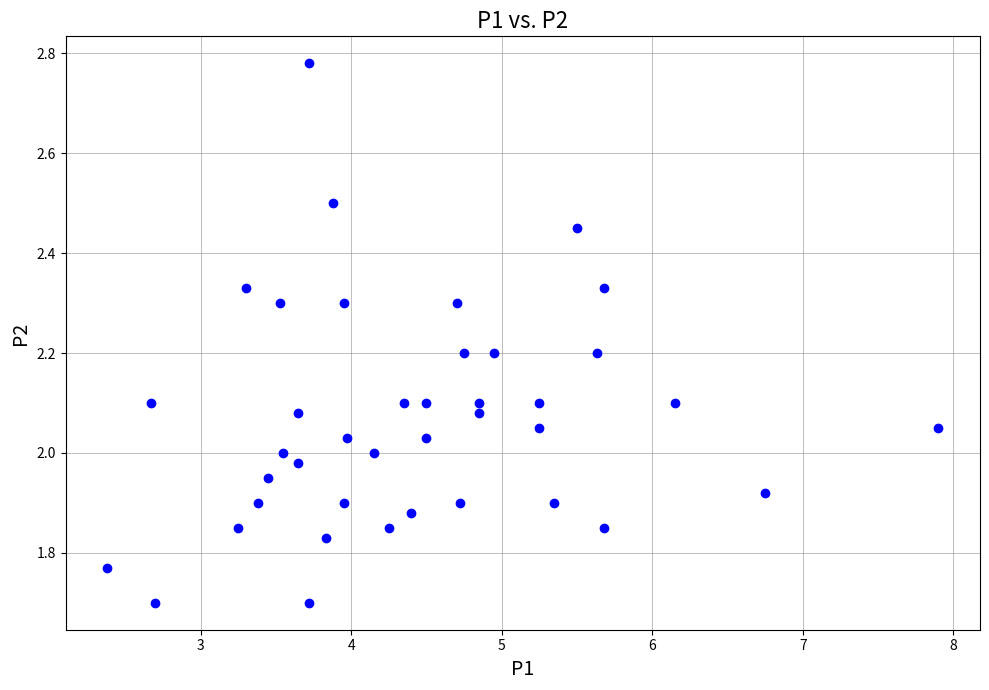

What is the range of X values (max minus min)?

5.5